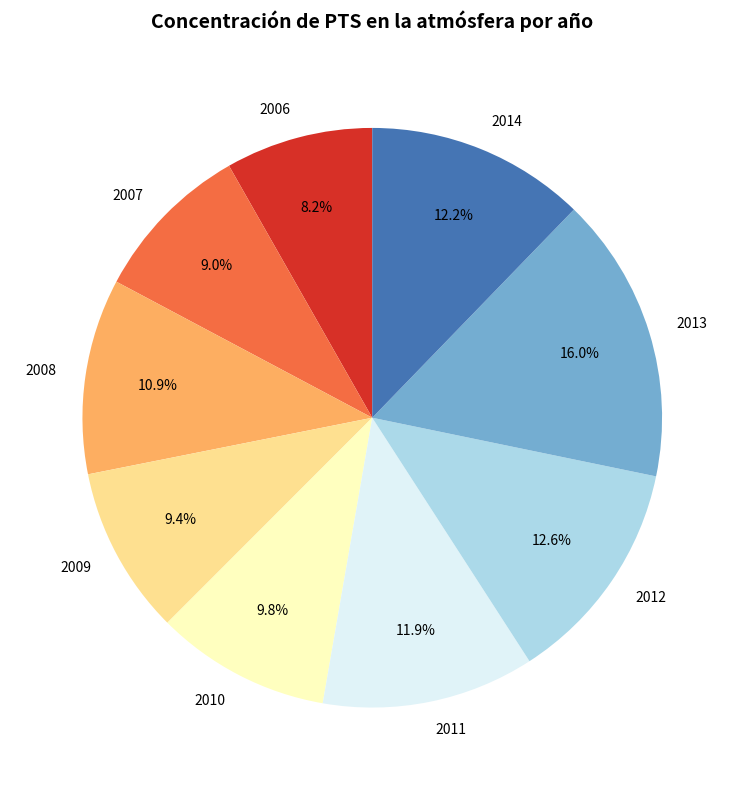

Does 2013 represent more than half of the total?

No